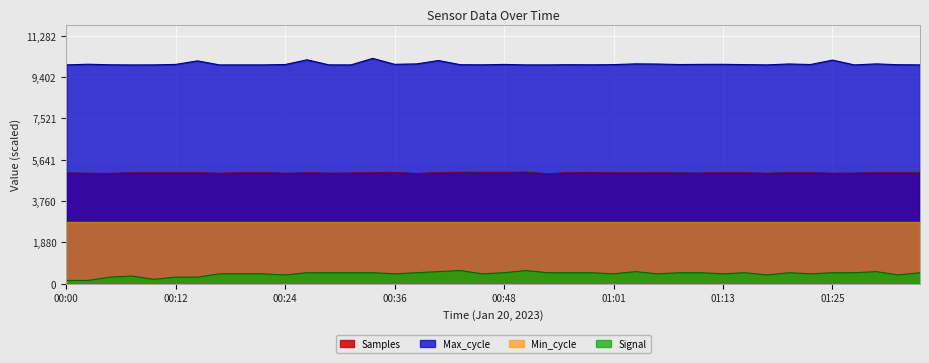

What is the sum of the Max_cycle values at 00:56 and 01:08?

19947.0